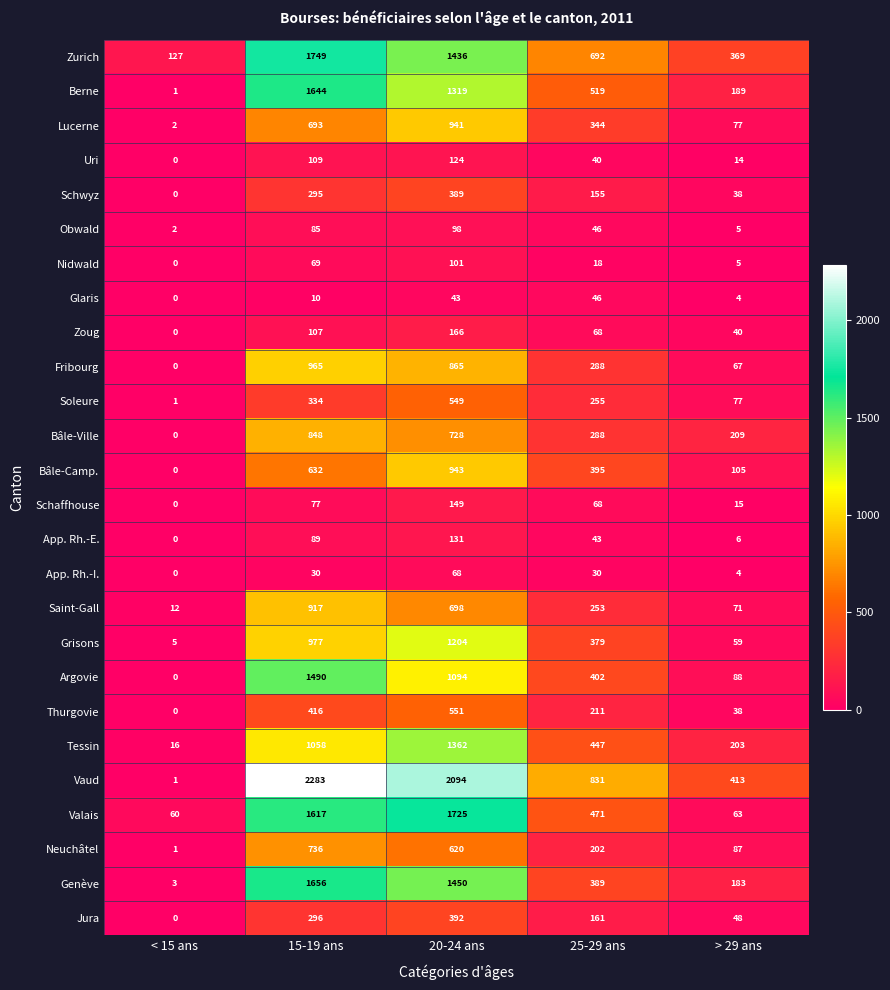

At which category is the sum across all series the highest?

20-24 ans